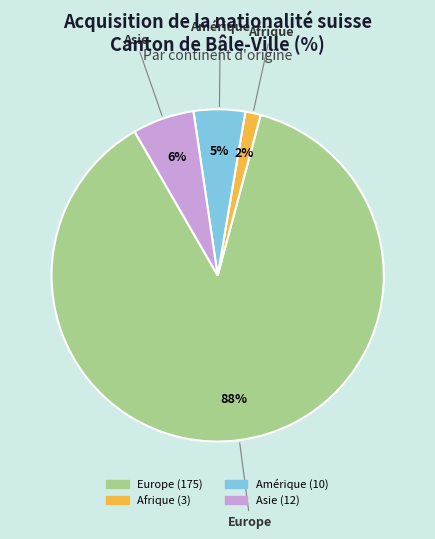

True or false: Europe accounts for 93% of the total.

False